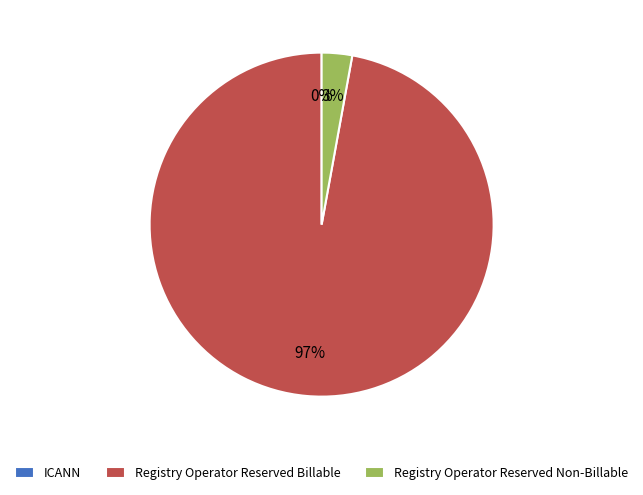

Count the number of slices in the pie.

3